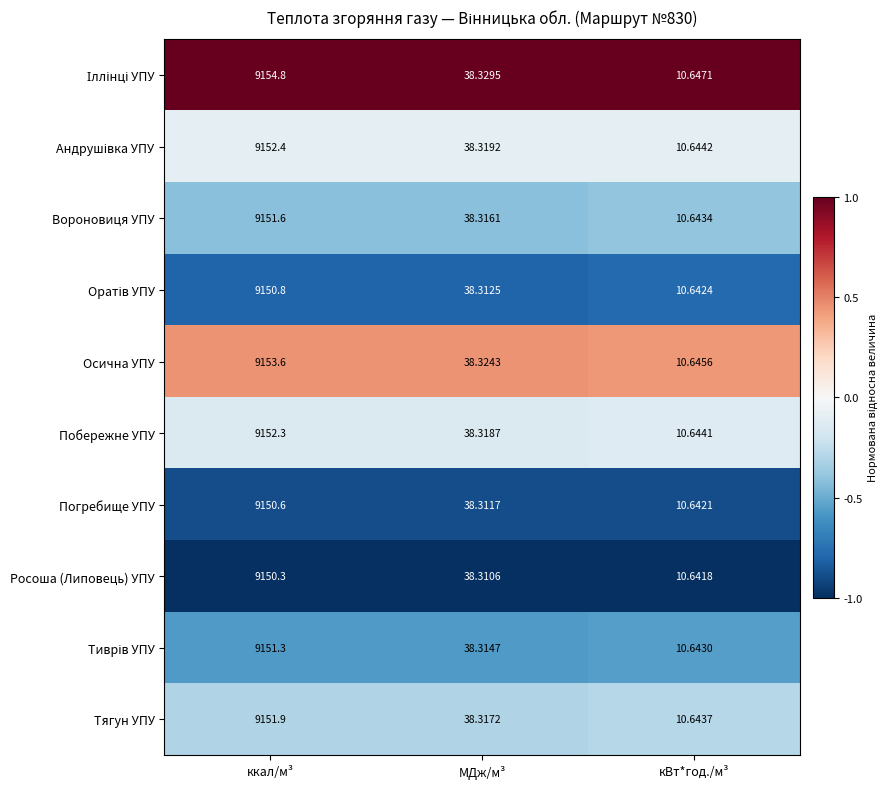

Which category has the lowest value across all series?

кВт*год./м³